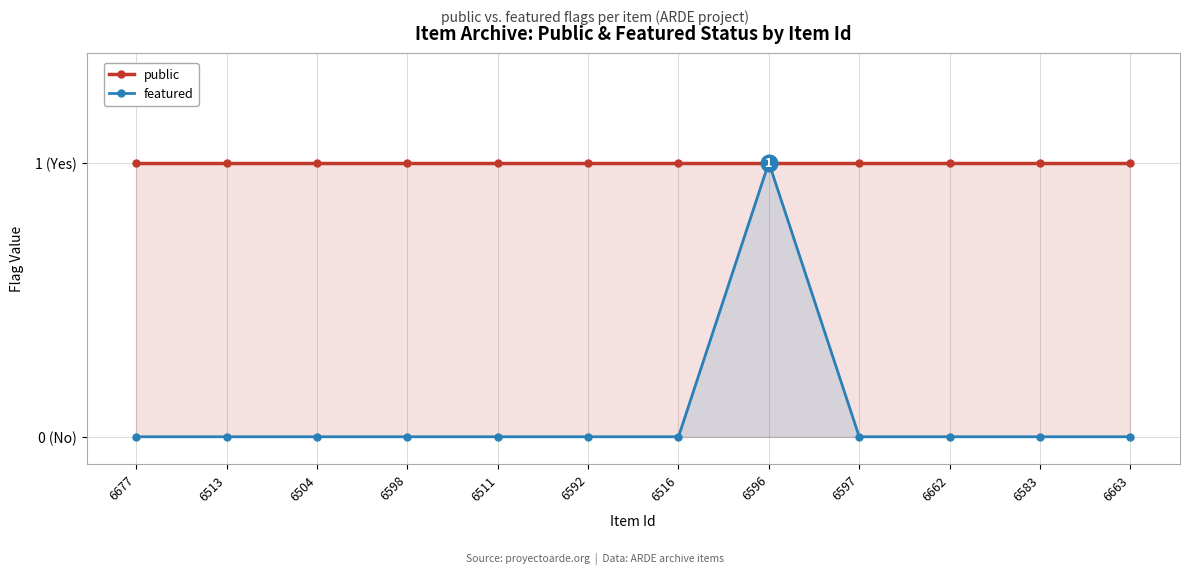

At which label is public closest to 1?

6677